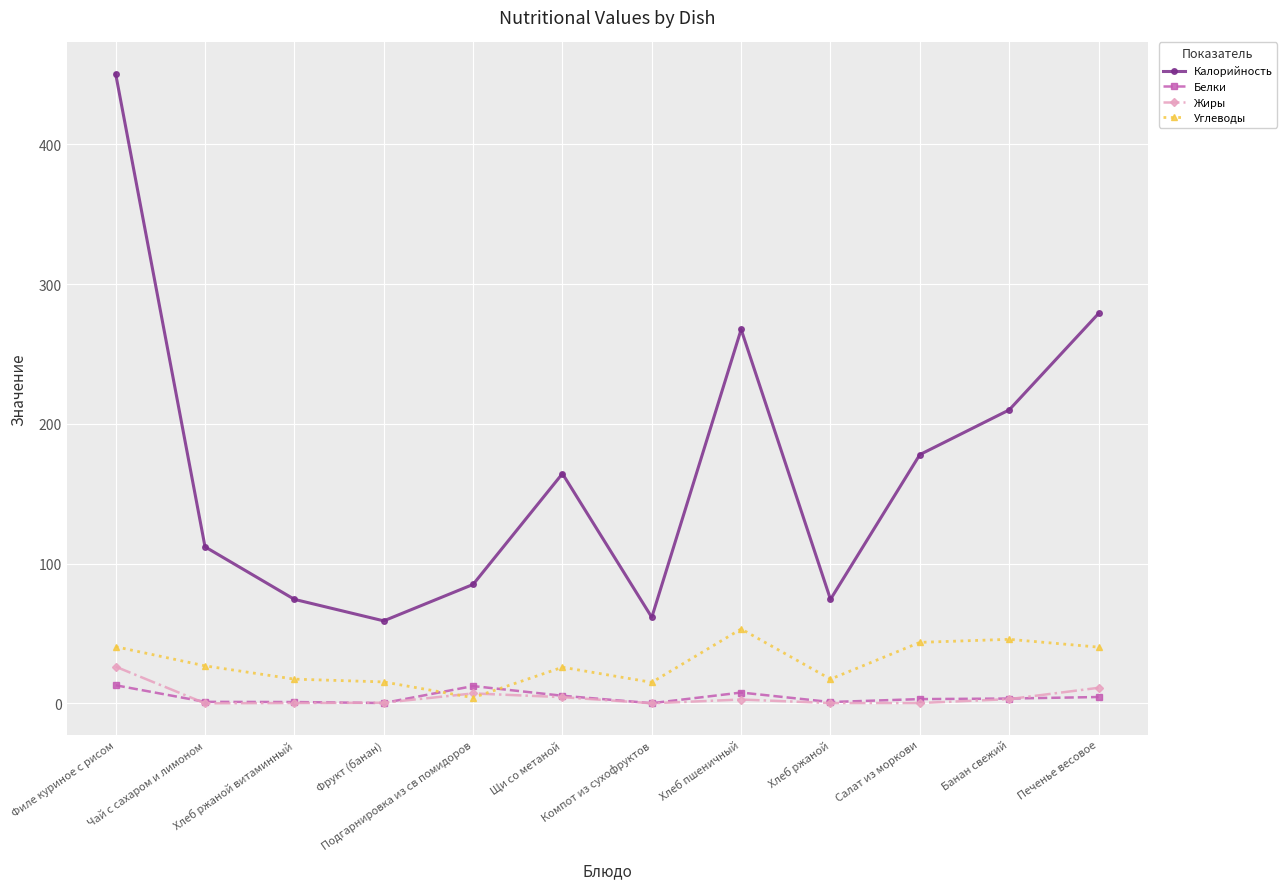

True or false: Калорийность and Углеводы cross at least once.

False